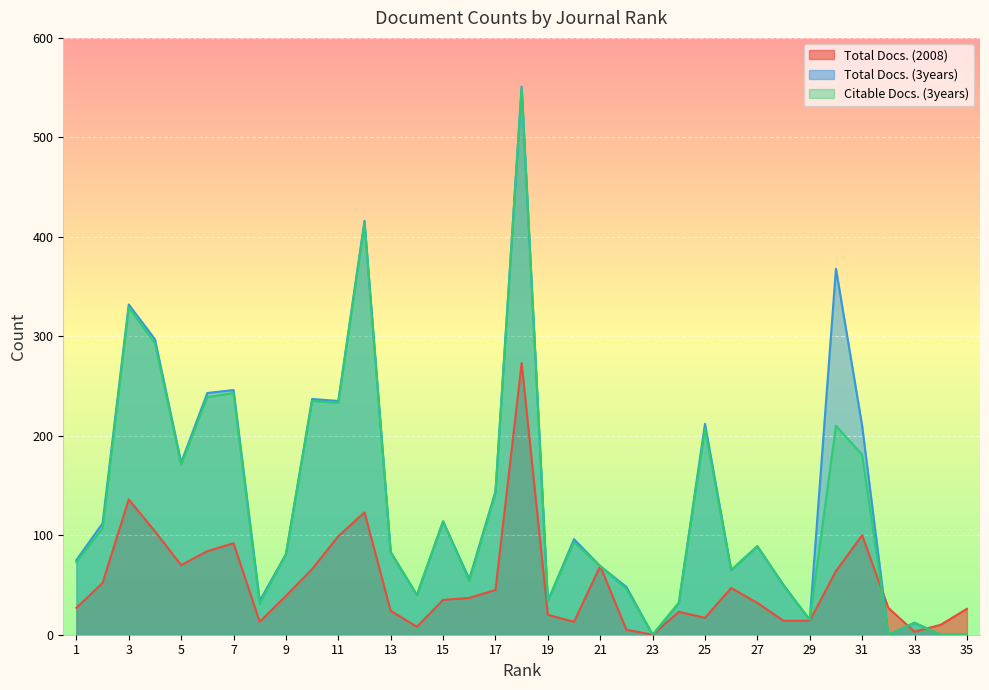

Reading left to right, extract all data points from this chart.

Total Docs. (2008): 1=27	2=52	3=136	4=104	5=70	6=84	7=92	8=13	9=39	10=66	11=99	12=123	13=24	14=8	15=35	16=37	17=45	18=273	19=20	20=13	21=69	22=5	23=0	24=23	25=17	26=47	27=32	28=14	29=14	30=64	31=100	32=27	33=3	34=10	35=26
Total Docs. (3years): 1=75	2=112	3=332	4=297	5=173	6=243	7=246	8=34	9=81	10=237	11=235	12=416	13=83	14=40	15=114	16=56	17=144	18=551	19=34	20=96	21=69	22=48	23=0	24=32	25=212	26=65	27=89	28=50	29=15	30=368	31=210	32=0	33=12	34=0	35=0
Citable Docs. (3years): 1=73	2=107	3=329	4=293	5=171	6=239	7=243	8=31	9=81	10=235	11=233	12=414	13=83	14=40	15=114	16=54	17=142	18=550	19=34	20=93	21=69	22=46	23=0	24=32	25=207	26=65	27=89	28=49	29=15	30=210	31=181	32=0	33=12	34=0	35=0